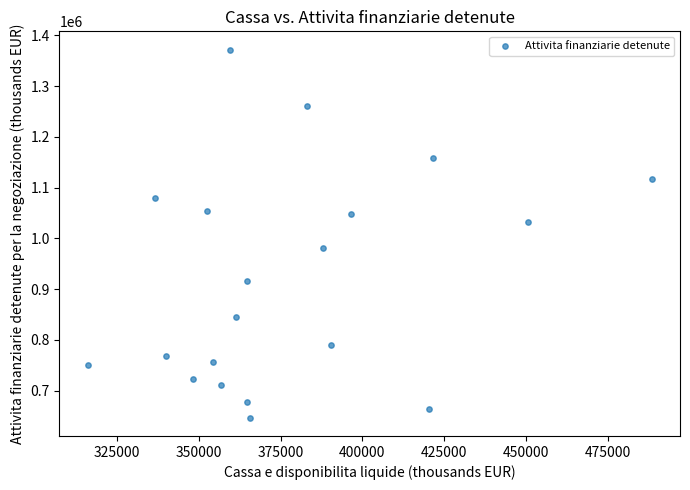

What is the range of X values (max minus min)?

172514